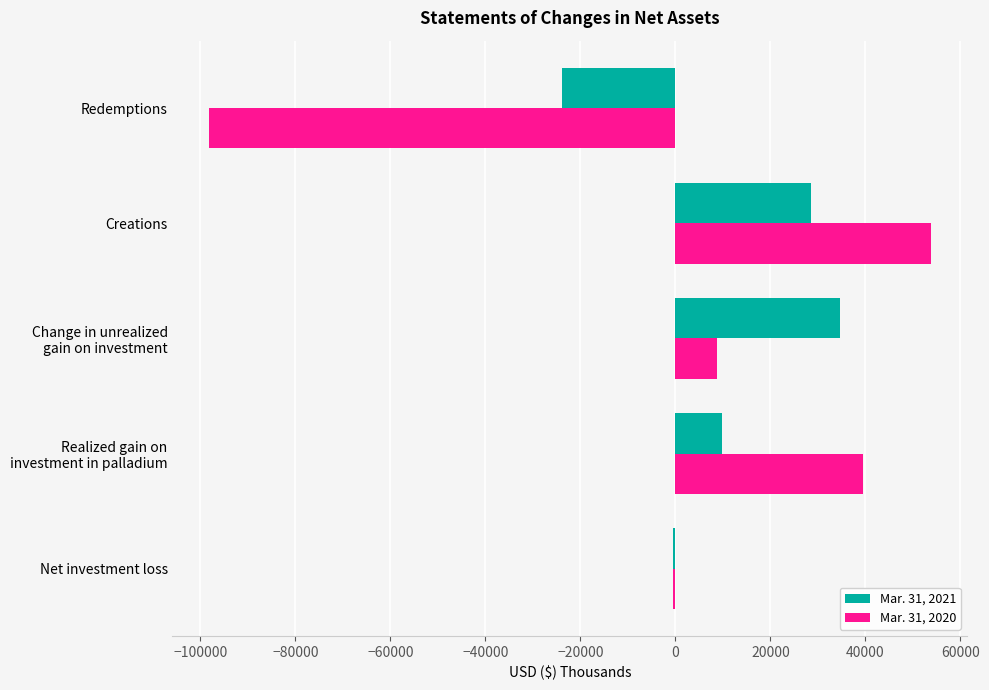

What is the minimum value for Mar. 31, 2020?

-98256